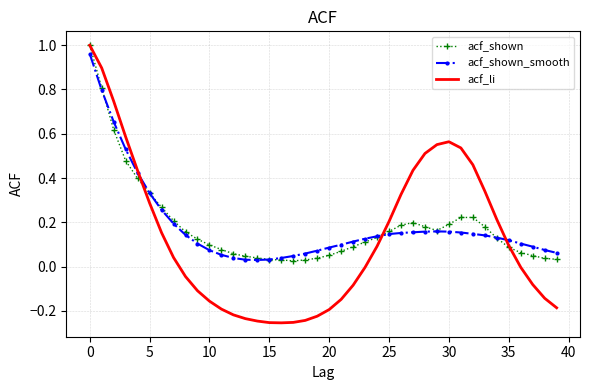

Which series has the largest range (max minus min)?

acf_li